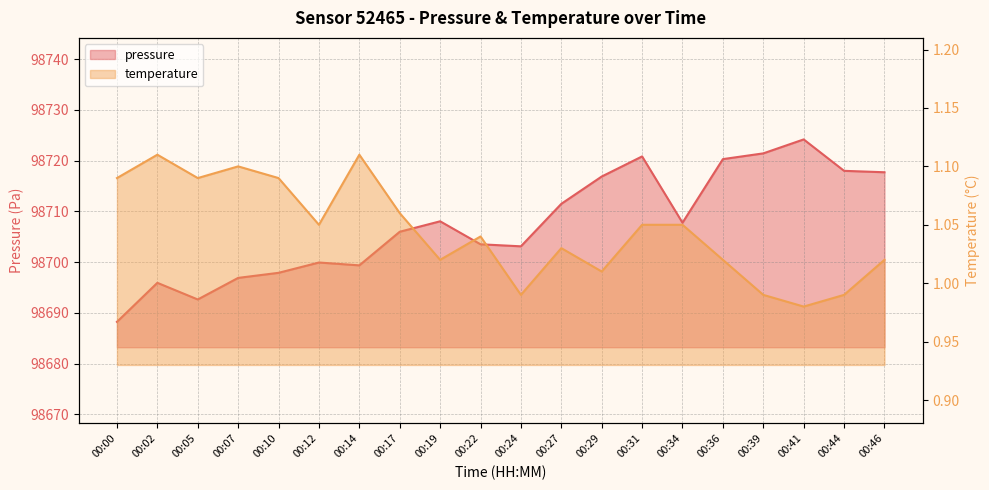

What is the lowest value of the pressure series?

98688.2